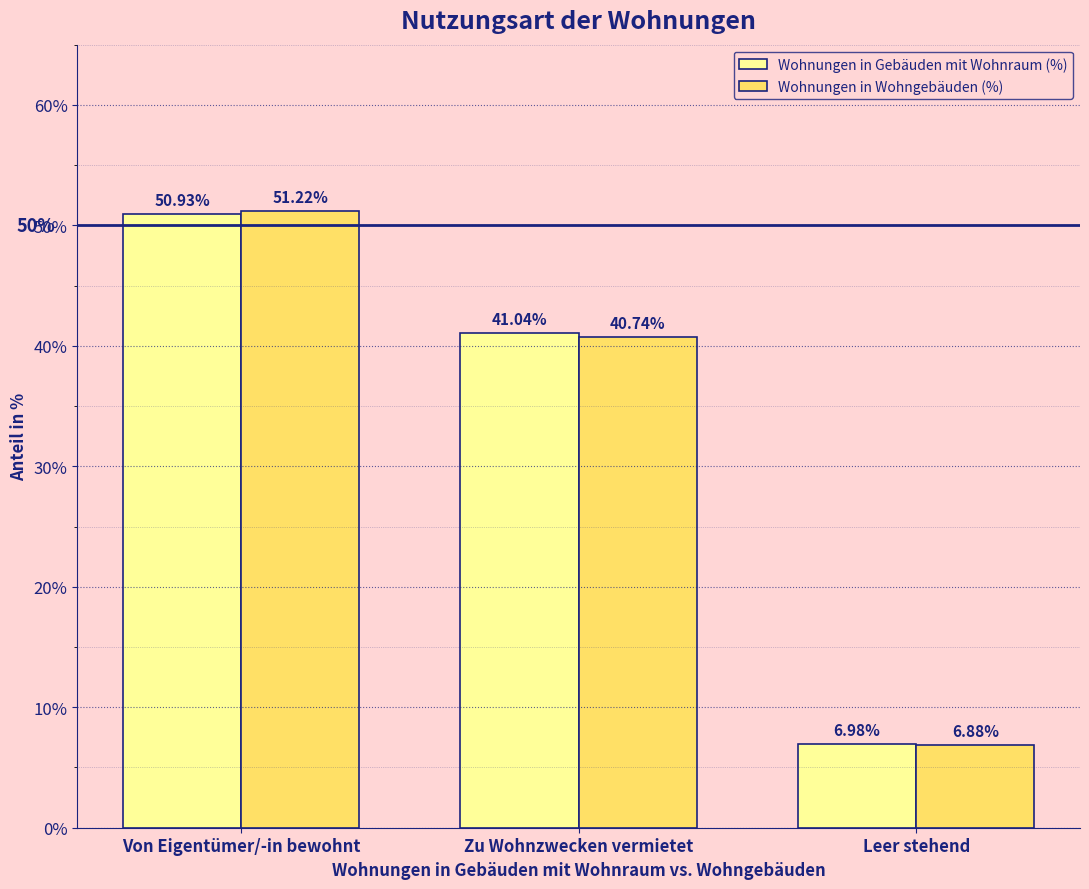

At which label does Wohnungen in Gebäuden mit Wohnraum (%) reach its minimum?

Leer stehend